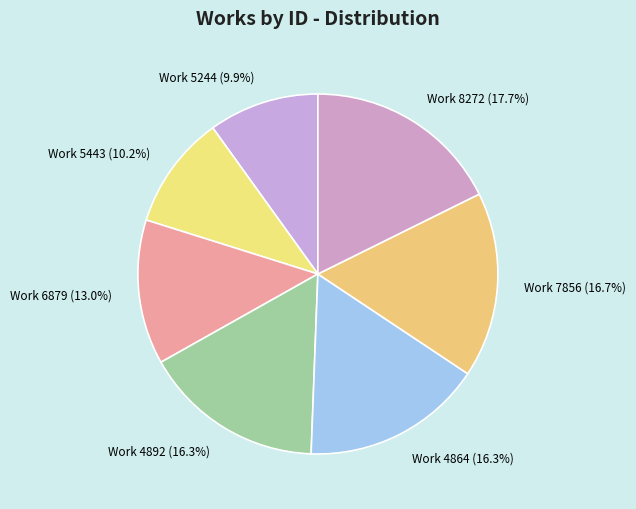

Does Work 4892 (16.3%) represent more than half of the total?

No